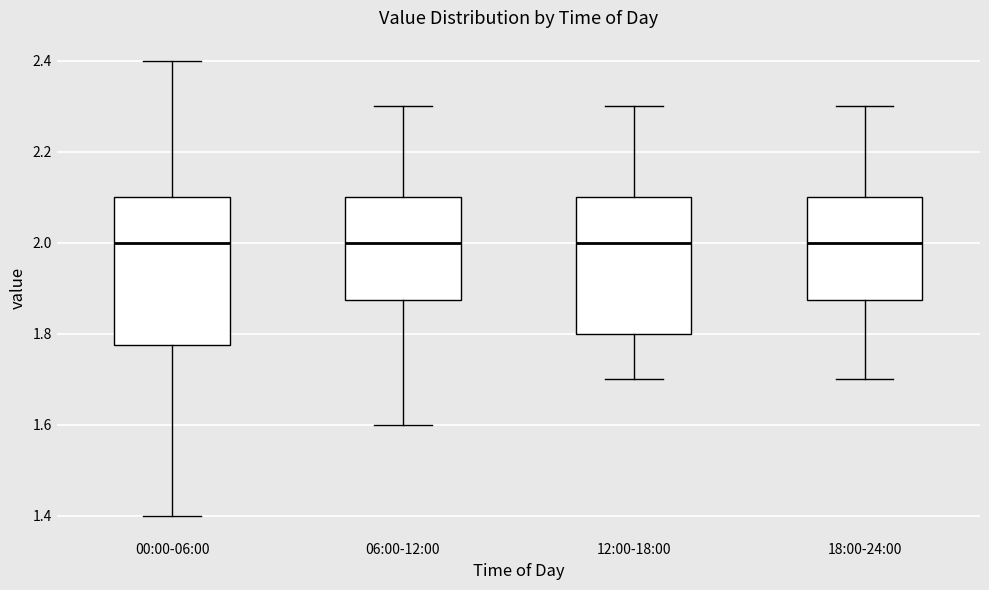

Where is the upper edge of the box for 12:00-18:00 on the y-axis? The values are not printed on the chart, so give them approximately, as read against the axis.

2.10